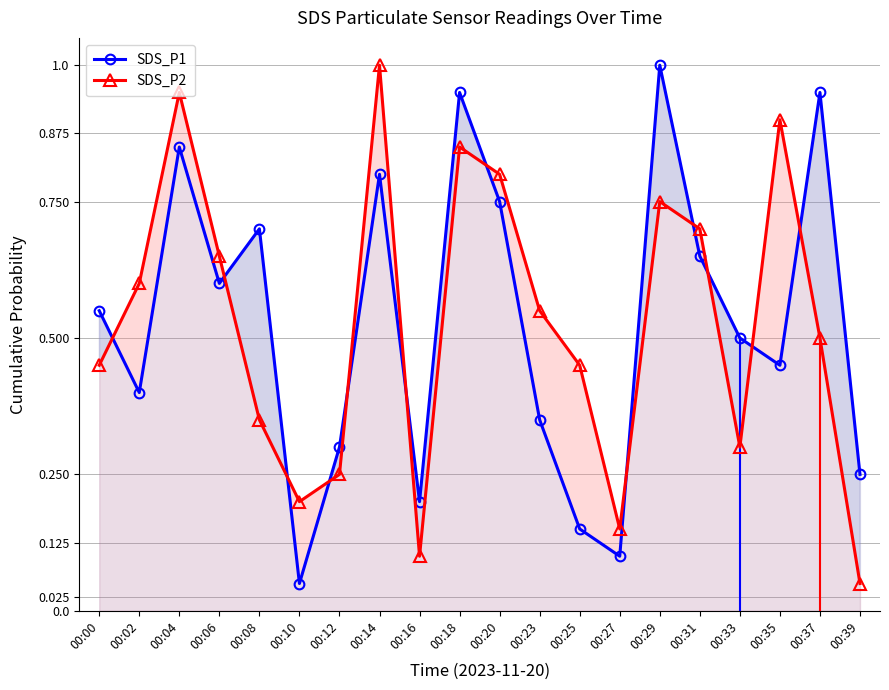

Which has a higher value, 00:37 or 00:27?

00:37